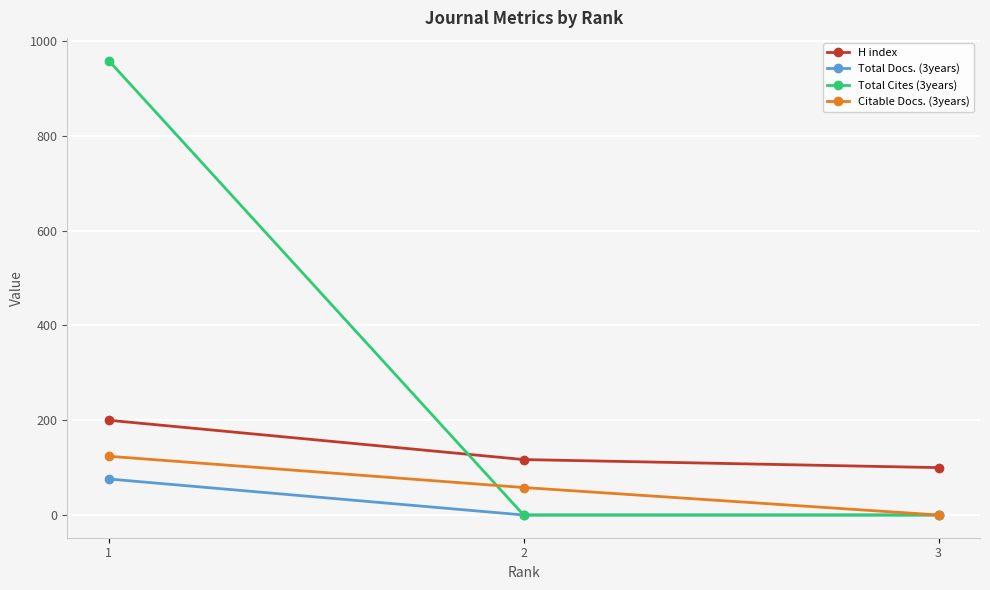

Rank the series by their maximum value, from highest to lowest.

Total Cites (3years), H index, Citable Docs. (3years), Total Docs. (3years)